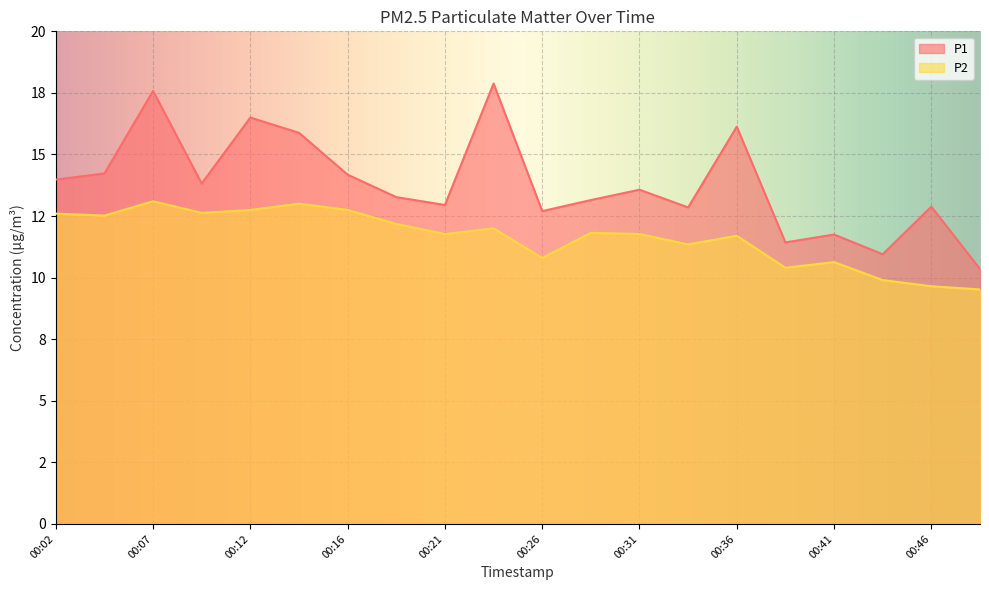

True or false: P2 has a value of 9.7 at 00:46.

True